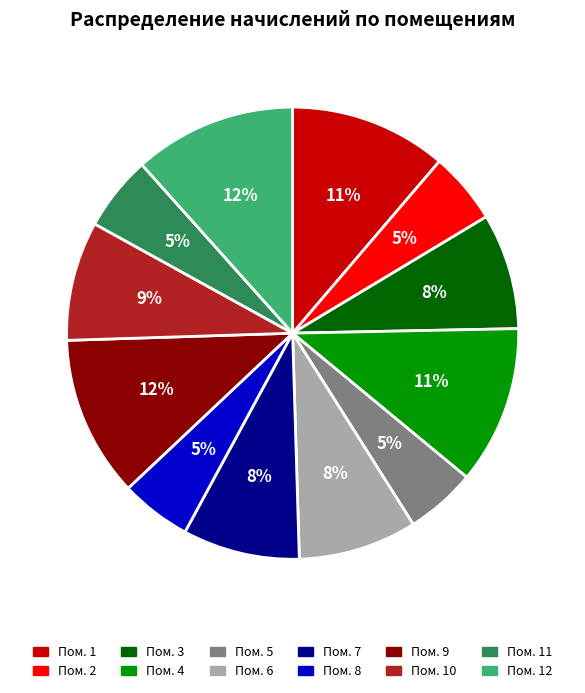

To the nearest percent, what portion does Пом. 2 represent?

5%